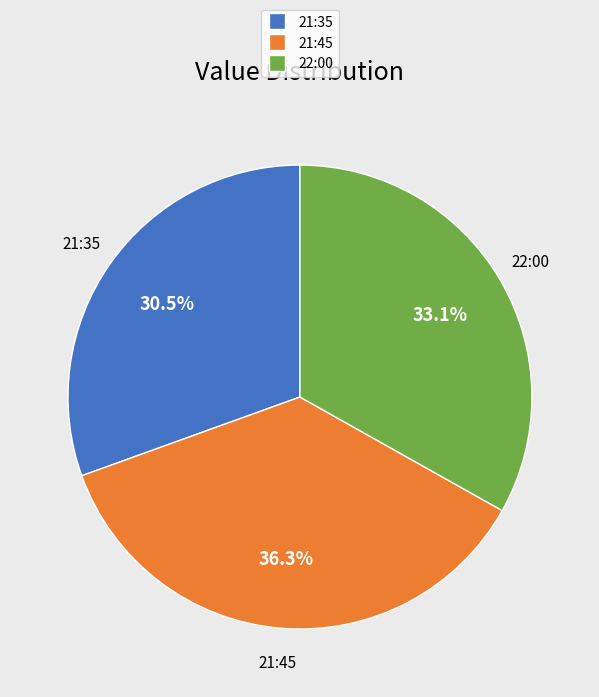

What percentage is NOT represented by 22:00?

66.9%